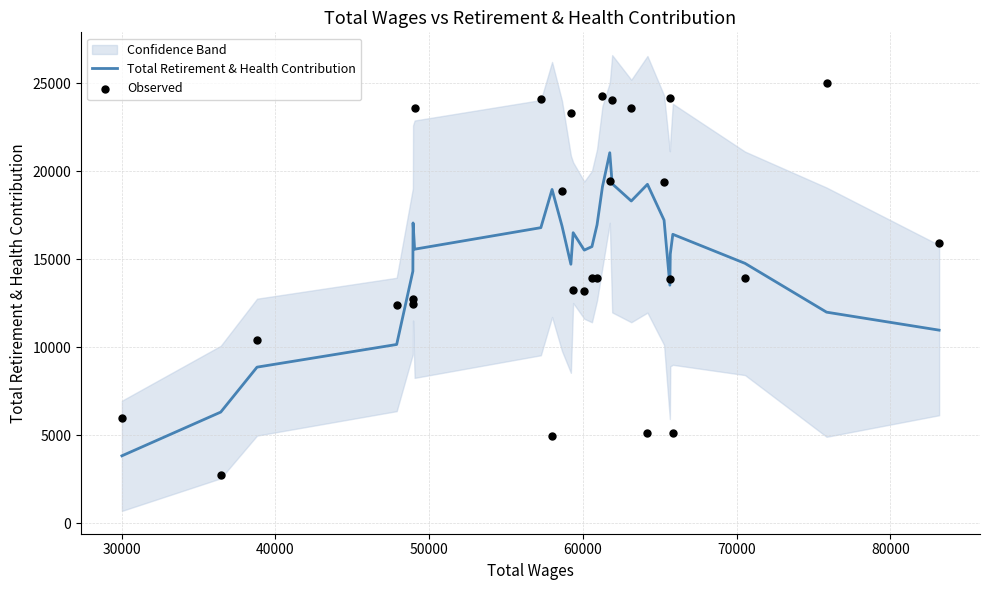

Which series has the largest total across all categories?

Observed